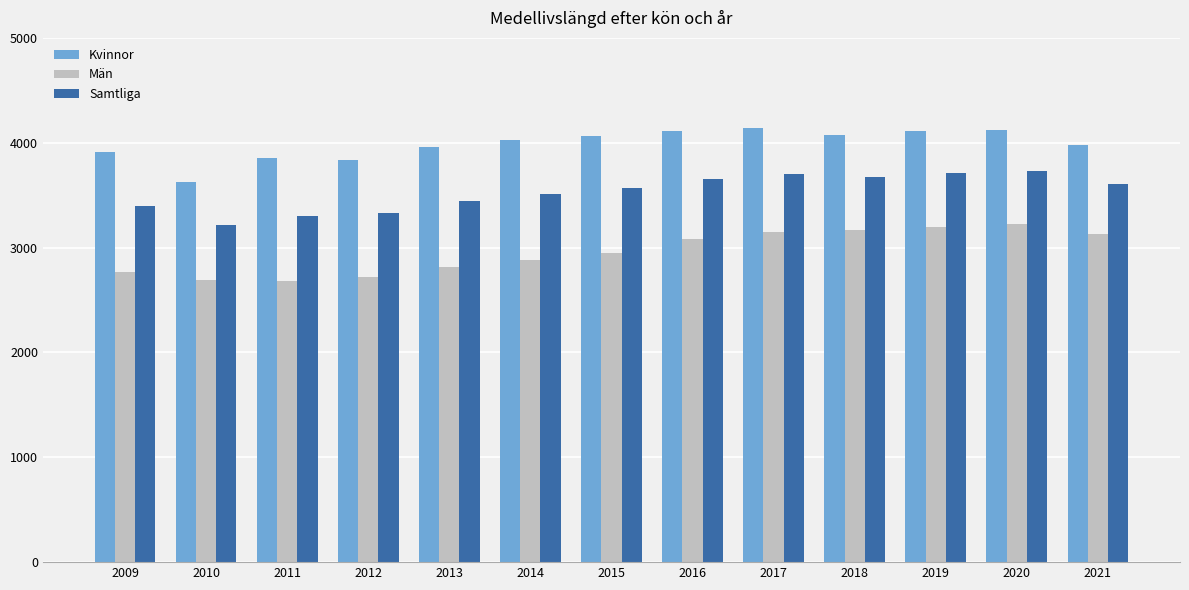

Rank the series at 2020 from highest to lowest value.

Kvinnor, Samtliga, Män